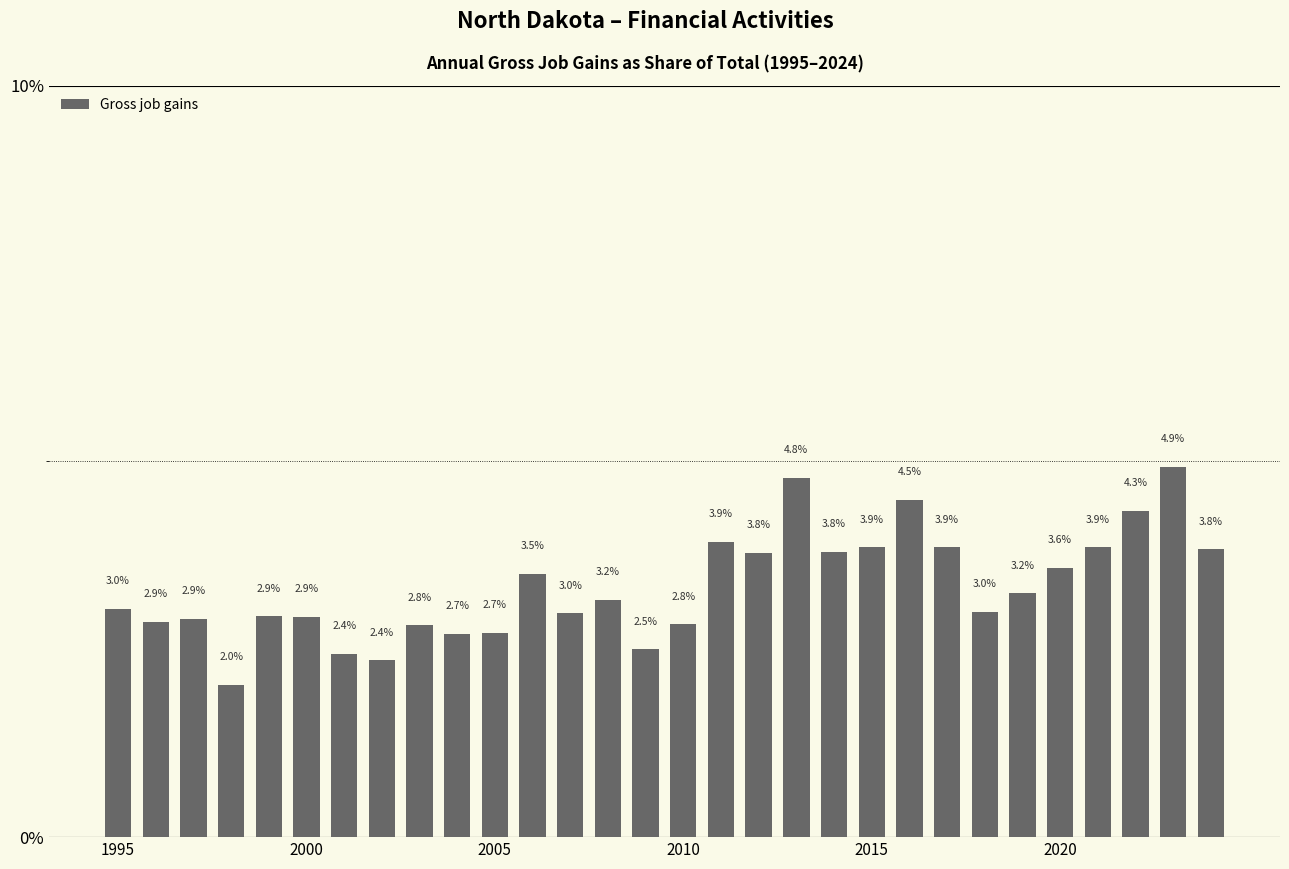

Reading left to right, what are all the values shown in this chart?

3.0	2.9	2.9	2.0	2.9	2.9	2.4	2.4	2.8	2.7	2.7	3.5	3.0	3.2	2.5	2.8	3.9	3.8	4.8	3.8	3.9	4.5	3.9	3.0	3.2	3.6	3.9	4.3	4.9	3.8